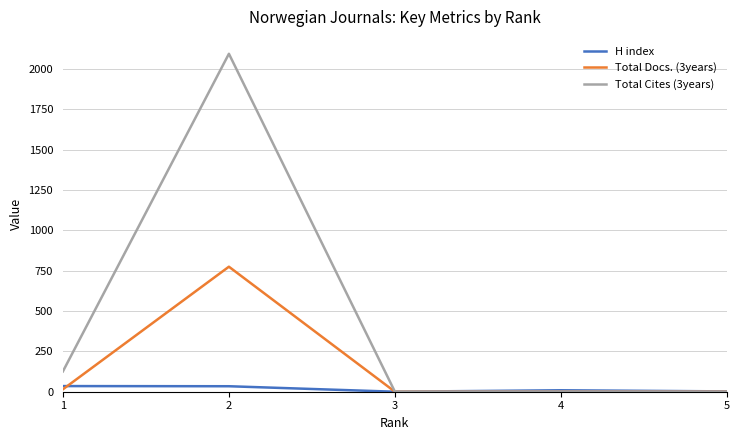

What is the maximum value shown in the chart?

2095